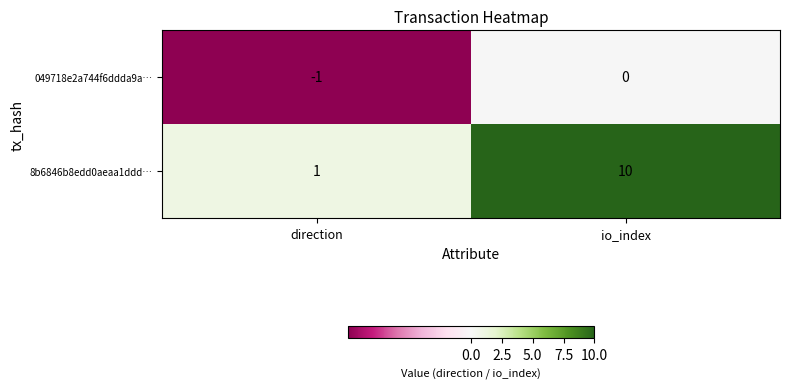

Reading left to right, what are all the values shown in this chart?

049718e2a744f6ddda9a…: direction=-1	io_index=0
8b6846b8edd0aeaa1ddd…: direction=1	io_index=10